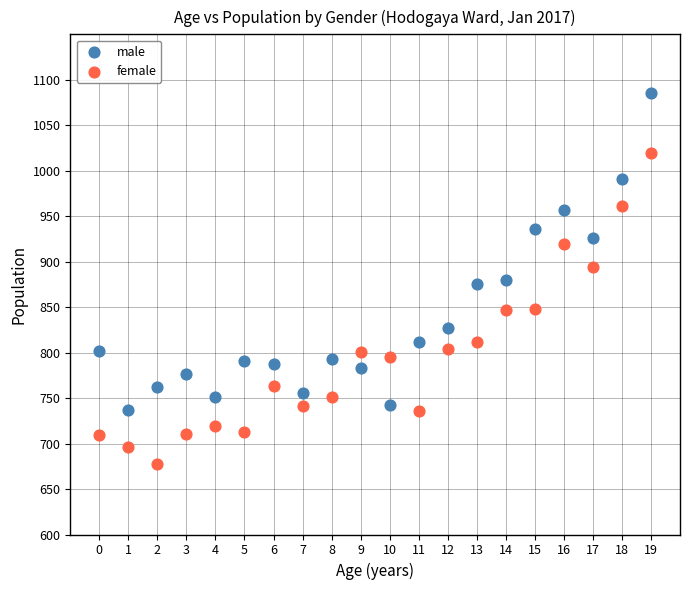

Which series contains the lowest Y value?

female